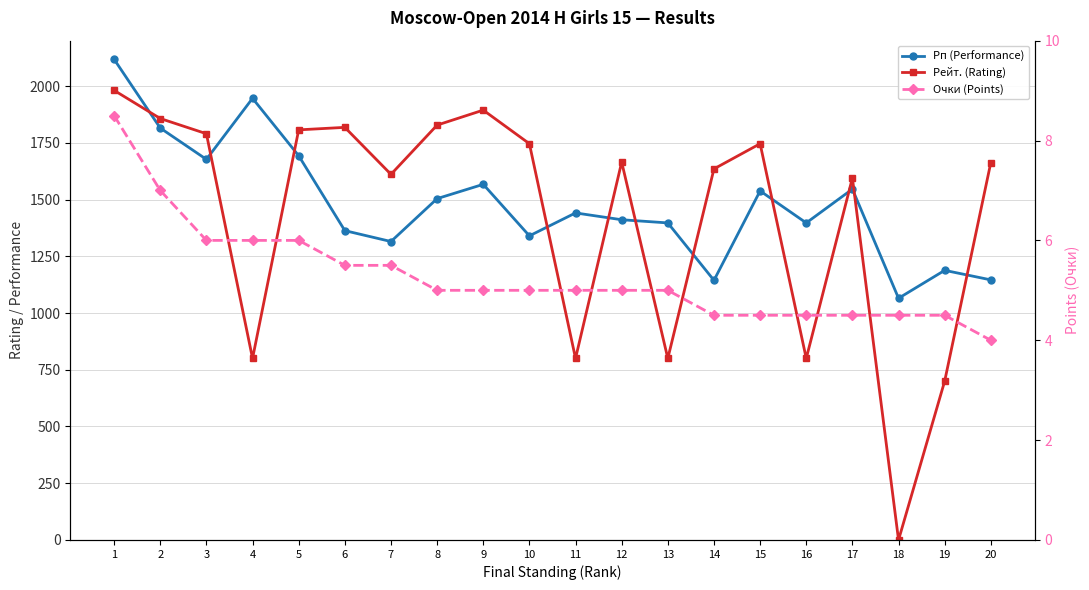

Read the Рейт. (Rating) value at 19.

700.0